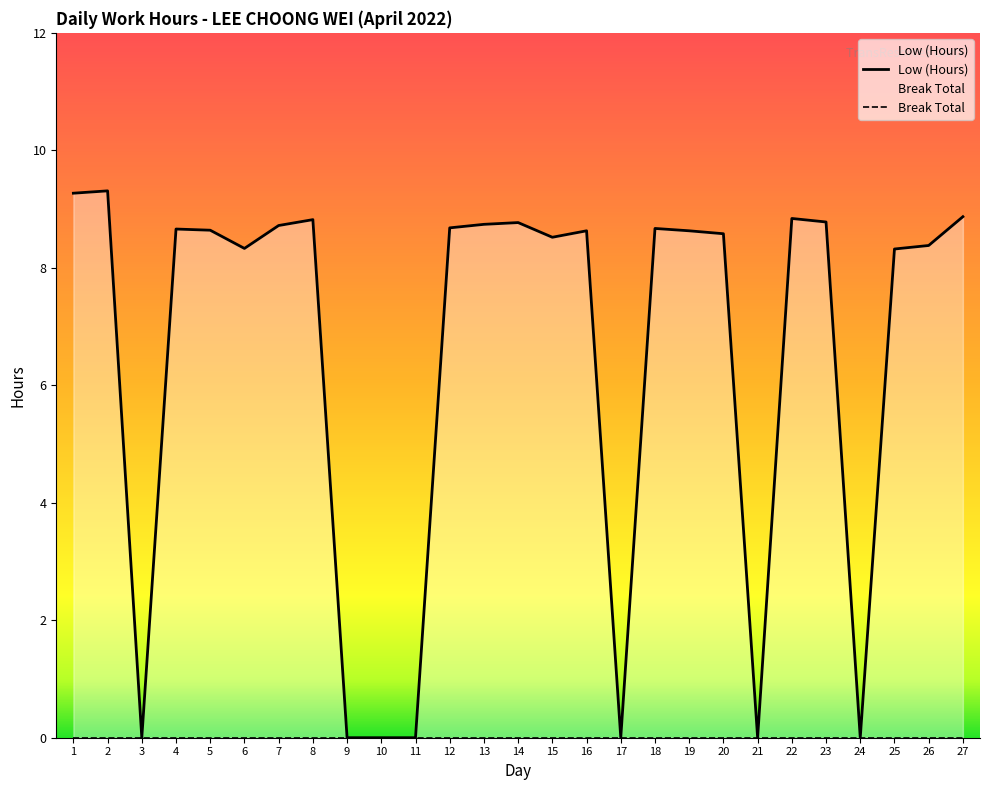

What is the change in value from 20 to 22?

+0.3